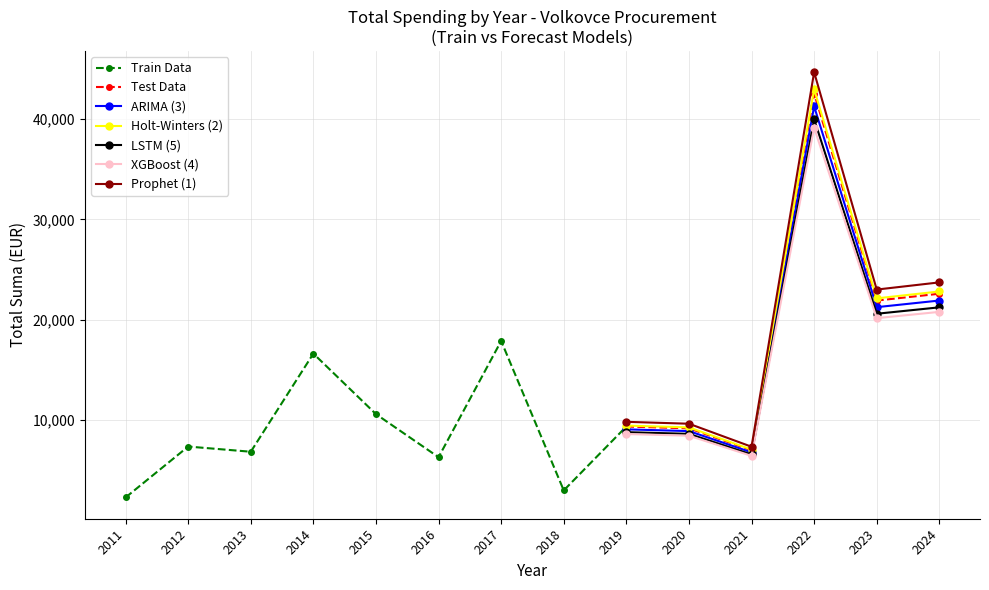

Is this an area chart (filled region under the line)?

No